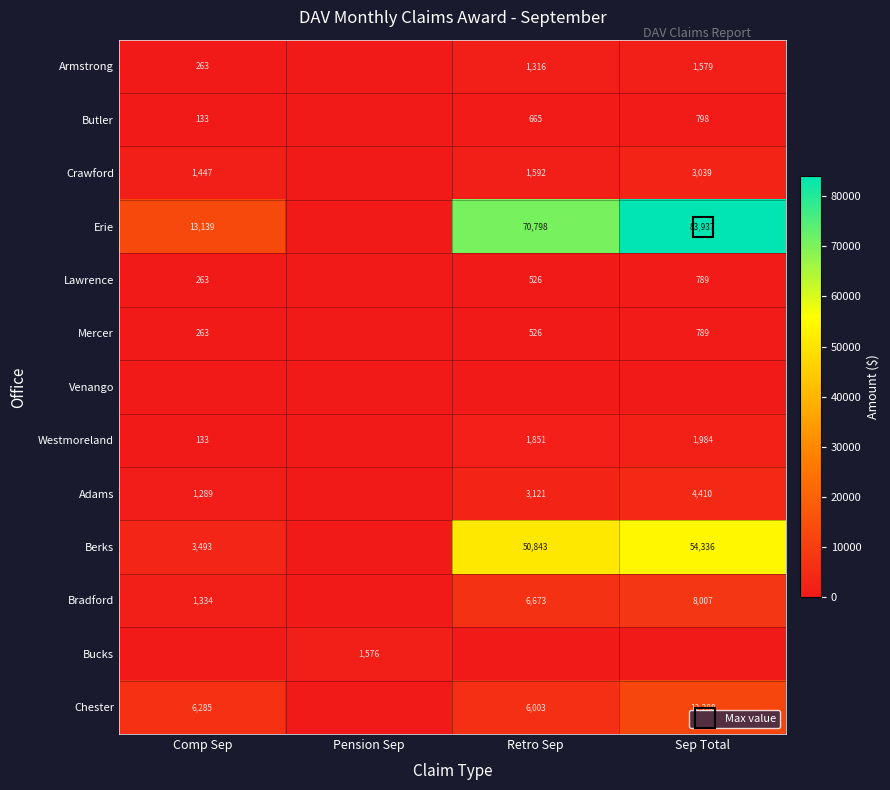

Is it true that Adams equals 2618 at Sep Total?

False